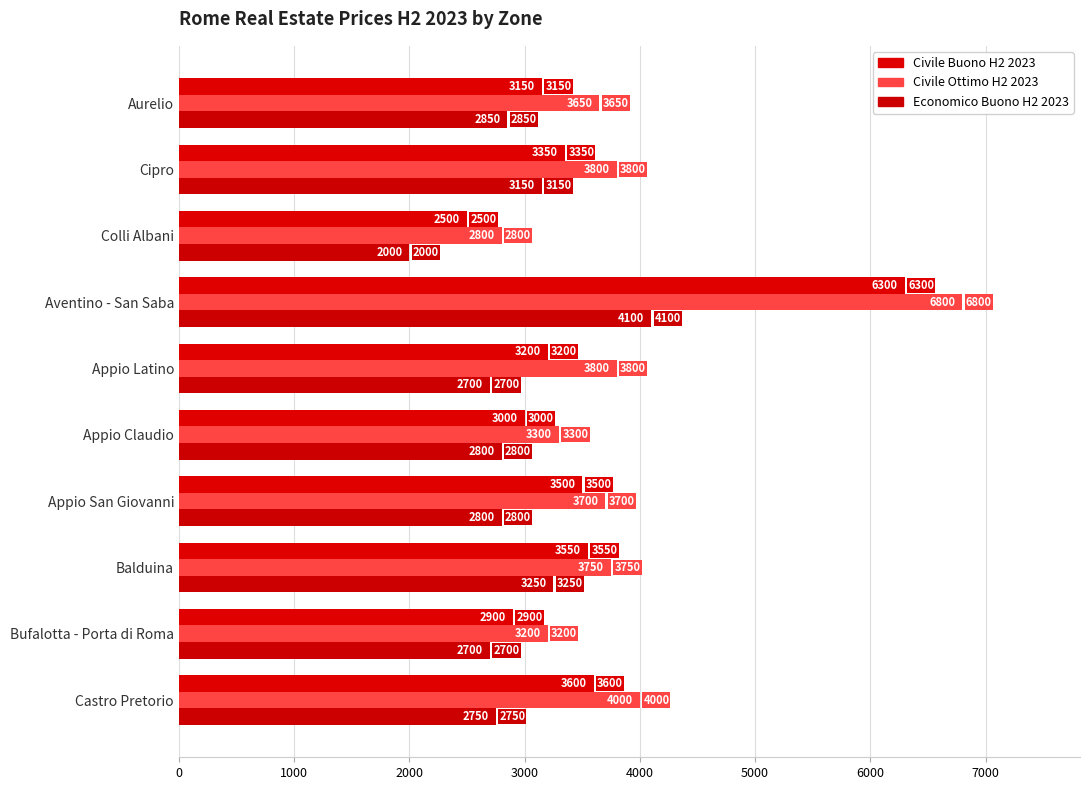

What is the highest value of the Civile Ottimo H2 2023 series?

6800